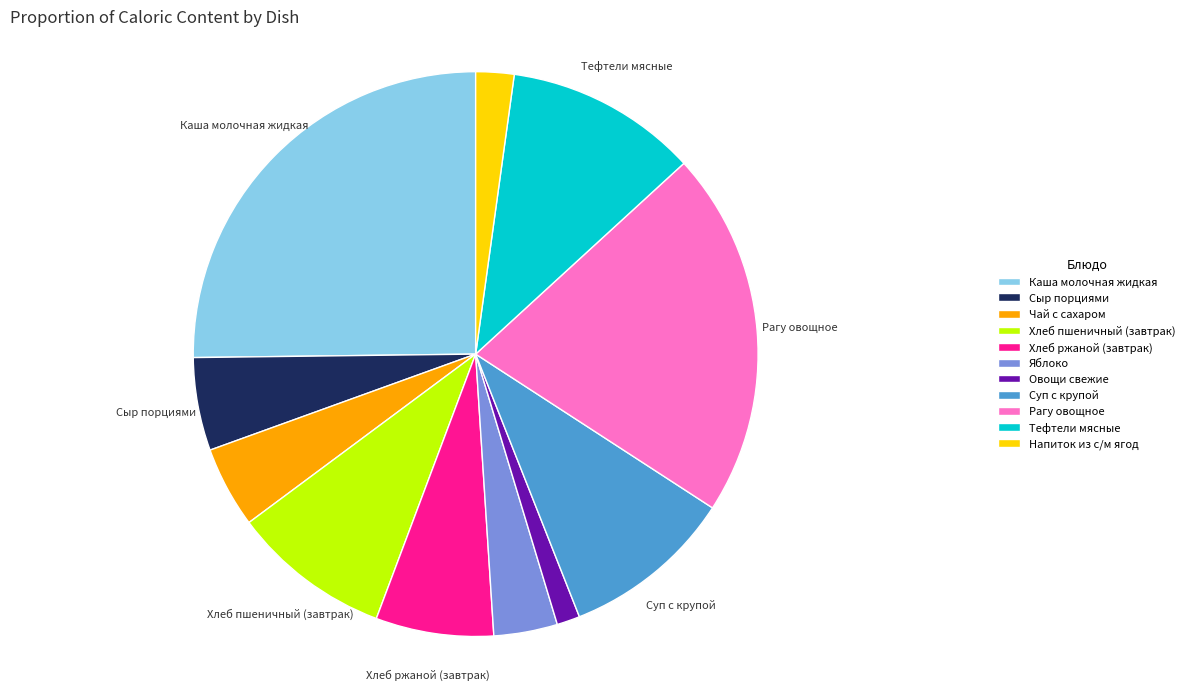

How many segments does this pie chart have?

11